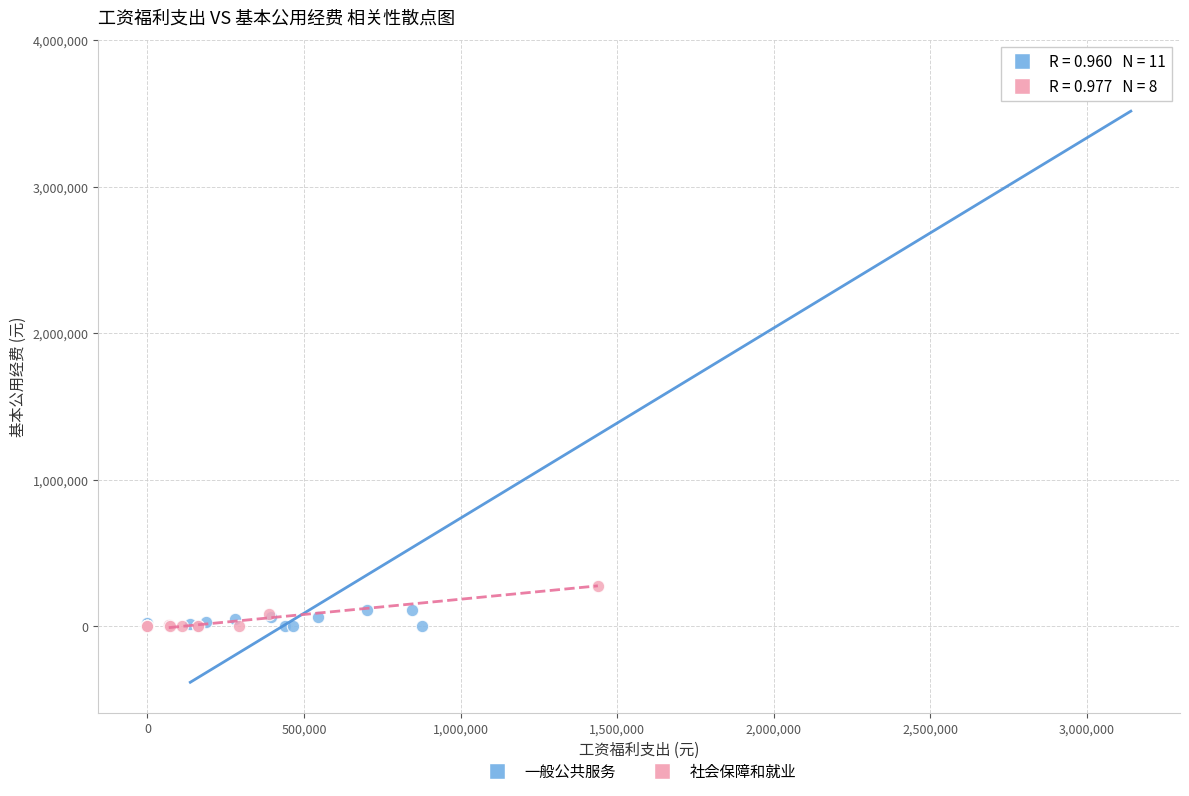

Which series has the largest Y range (max minus min)?

一般公共服务